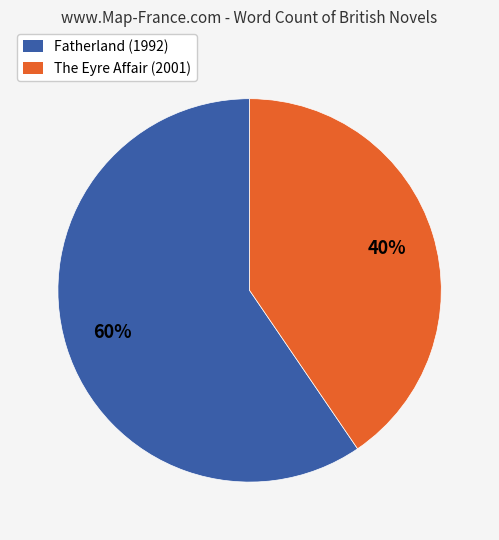

Does any single category account for the majority?

Yes